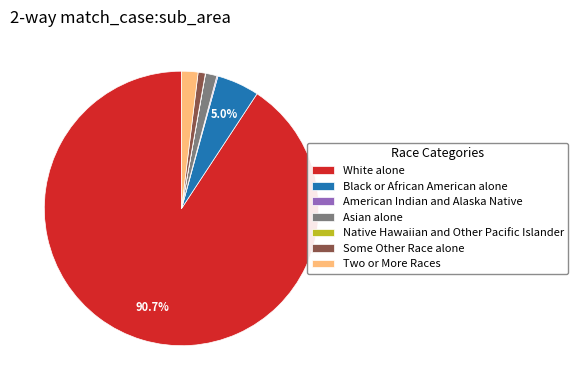

Which slice is the largest?

White alone